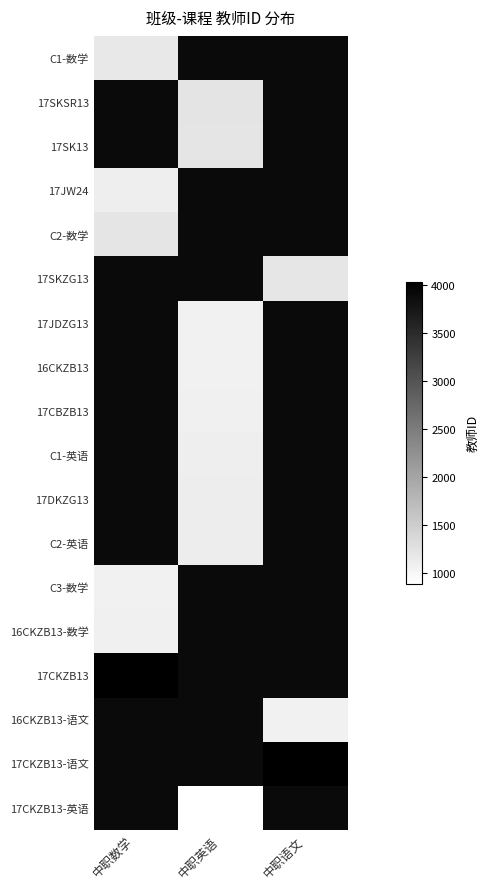

Which category has the lowest value across all series?

中职英语